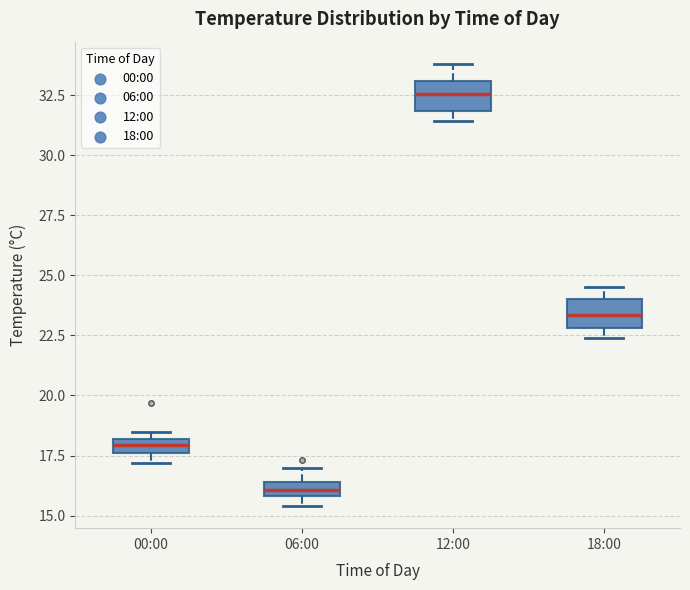

Which box's median line is the lowest?

06:00